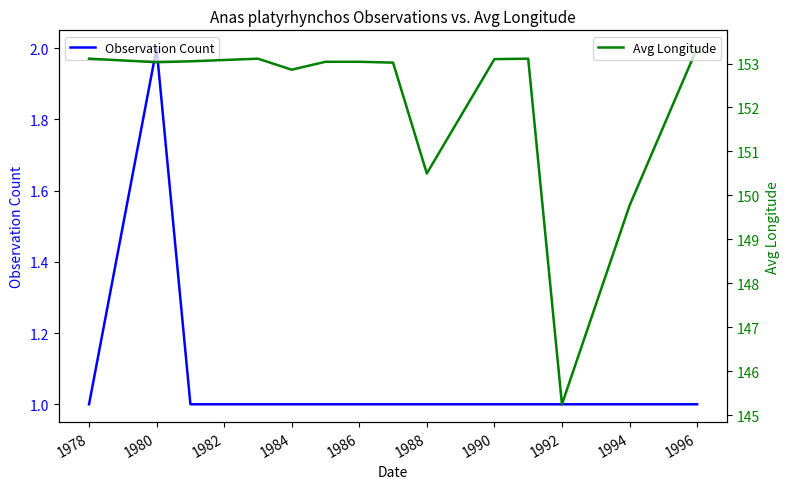

List the series in order of their peak value, lowest first.

Observation Count, Avg Longitude